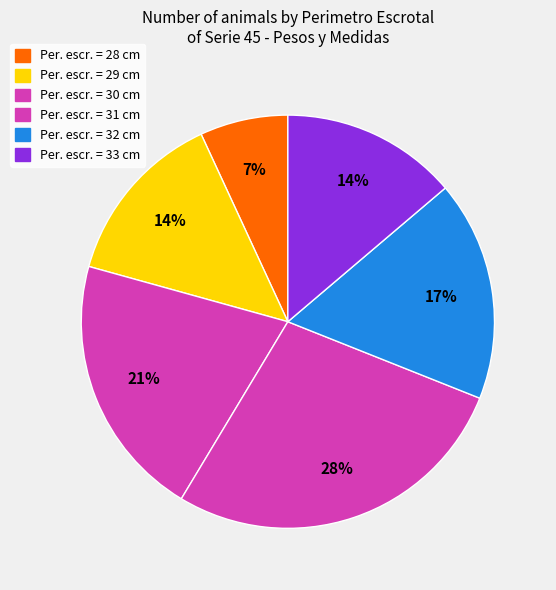

To the nearest percent, what is the average slice percentage?

17%